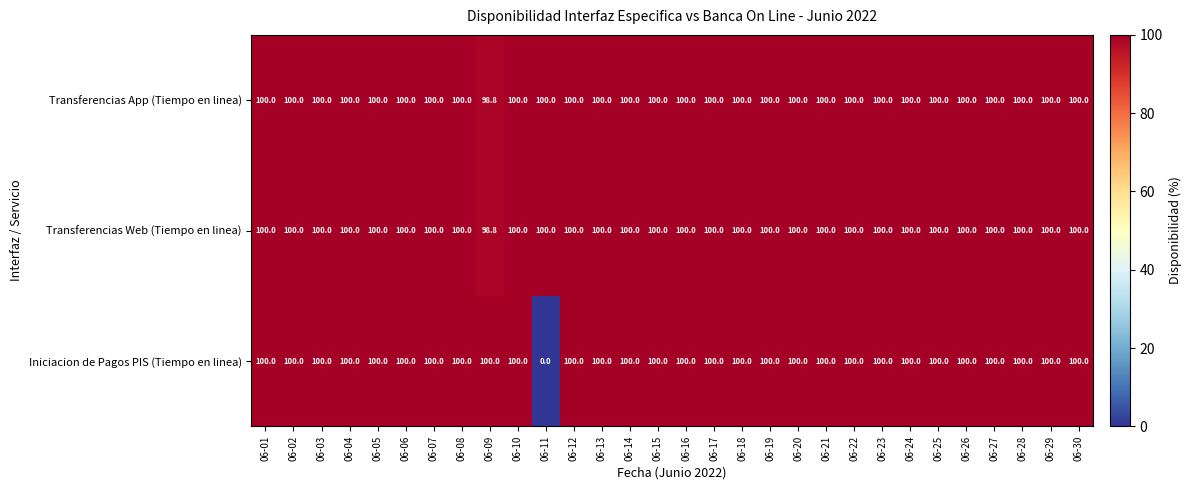

True or false: Transferencias Web (Tiempo en linea) has a value of 66.0 at 06-30.

False